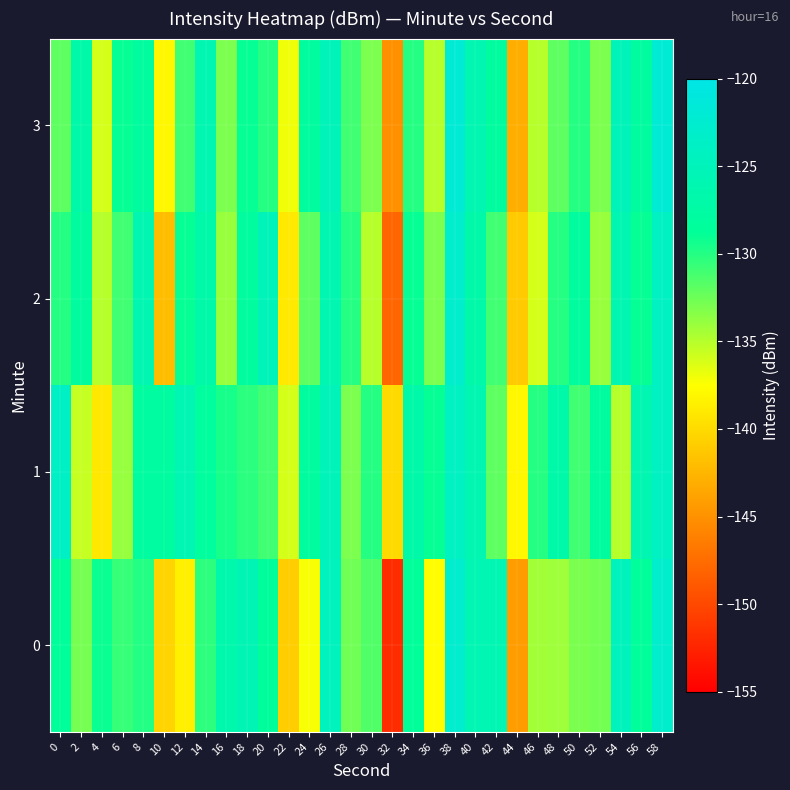

List the series in order of their peak value, highest first.

row_3, row_0, row_2, row_1